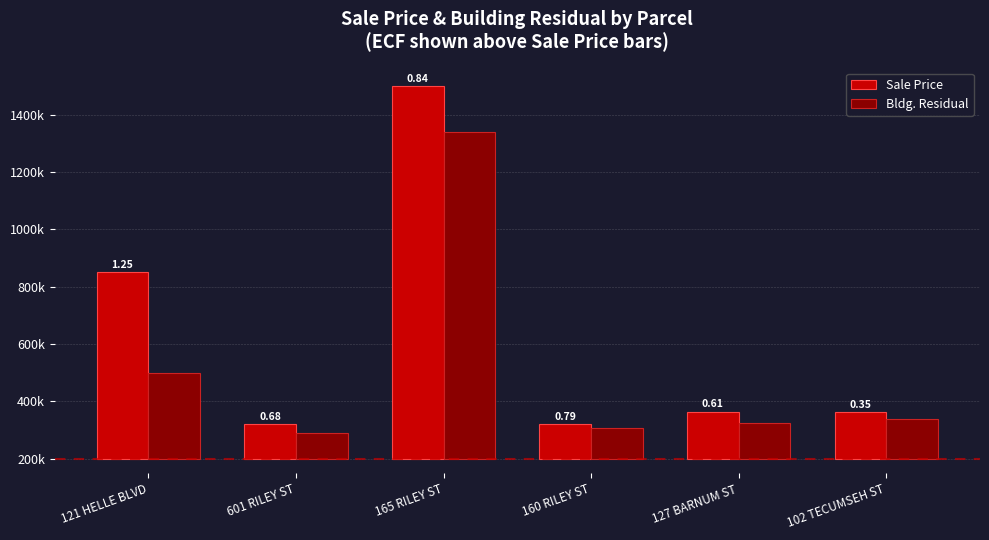

What are all the series names shown in the legend?

Sale Price, Bldg. Residual